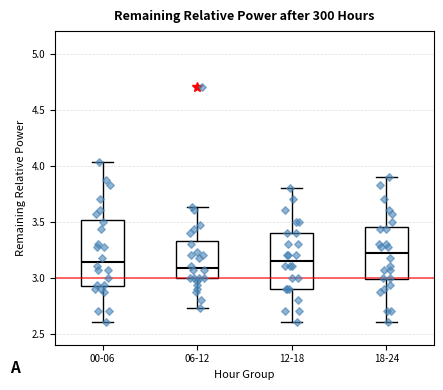

Reading left to right, read every box against the y-axis: the position of its median line, the range the box covers, and the ends of its whiskers. The values are not printed on the chart, so give them approximately, as read against the axis.

00-06: median 3.15, box 2.90 to 3.50, whiskers 2.60 to 4.05
06-12: median 3.10, box 3.00 to 3.35, whiskers 2.75 to 3.65
12-18: median 3.15, box 2.90 to 3.40, whiskers 2.60 to 3.80
18-24: median 3.20, box 3.00 to 3.45, whiskers 2.60 to 3.90